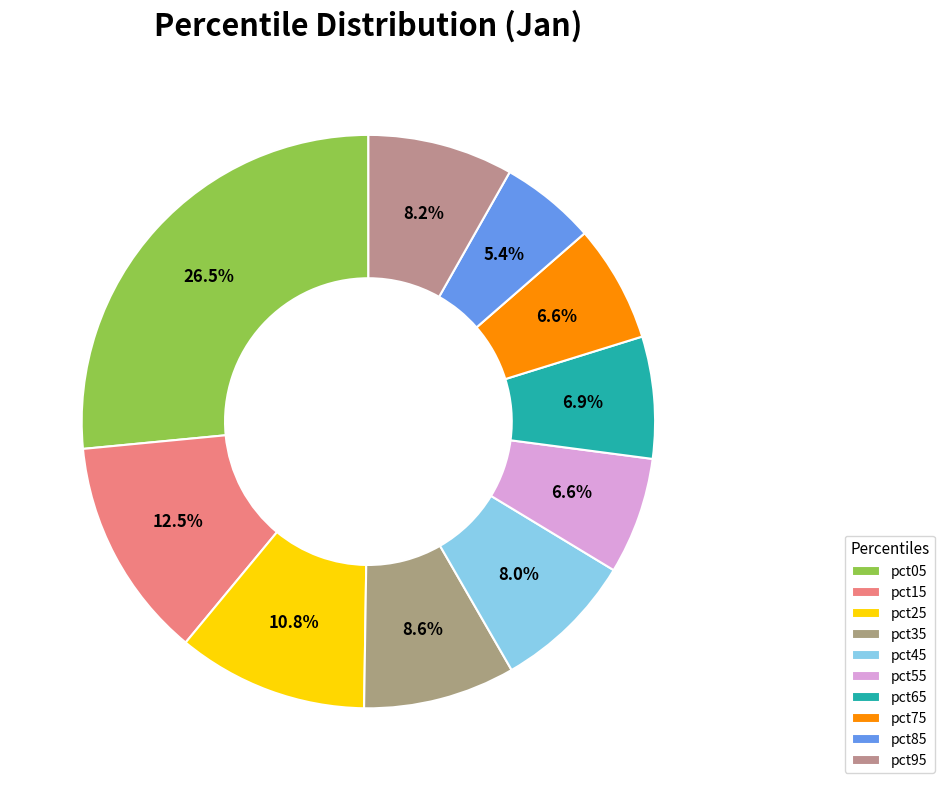

Rank the categories by value from highest to lowest.

pct05, pct15, pct25, pct35, pct95, pct45, pct65, pct75, pct55, pct85